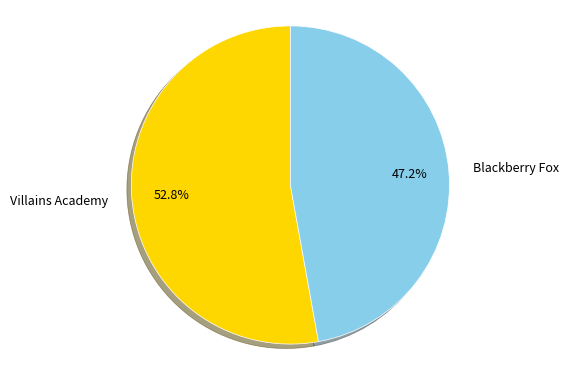

Is there a majority slice in this chart?

Yes